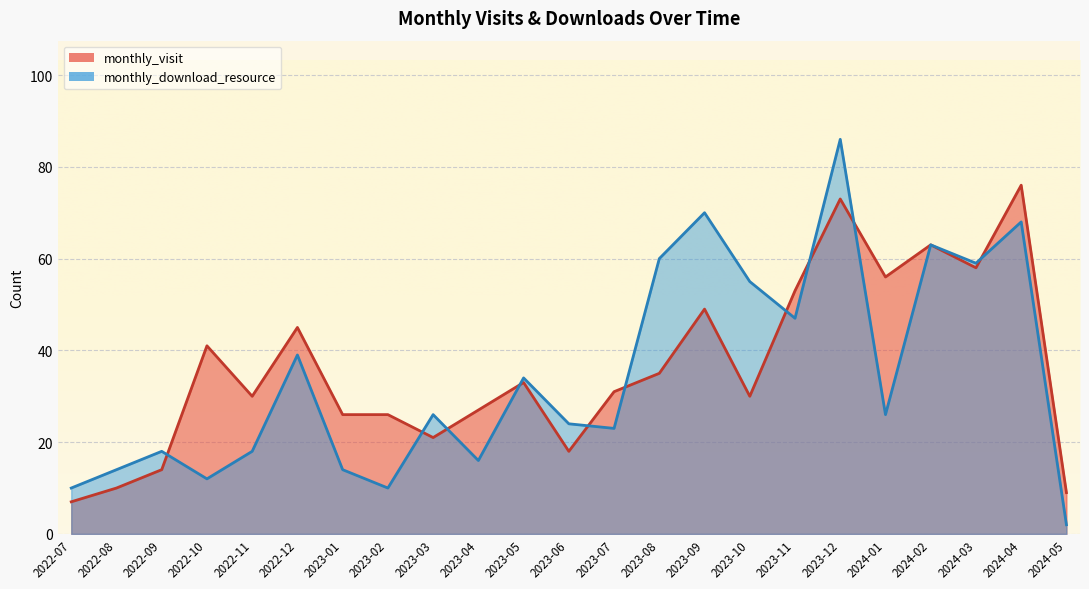

What are all the series names shown in the legend?

monthly_visit, monthly_download_resource